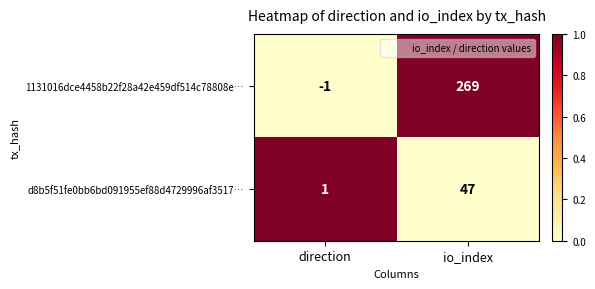

What is the greatest value displayed?

269